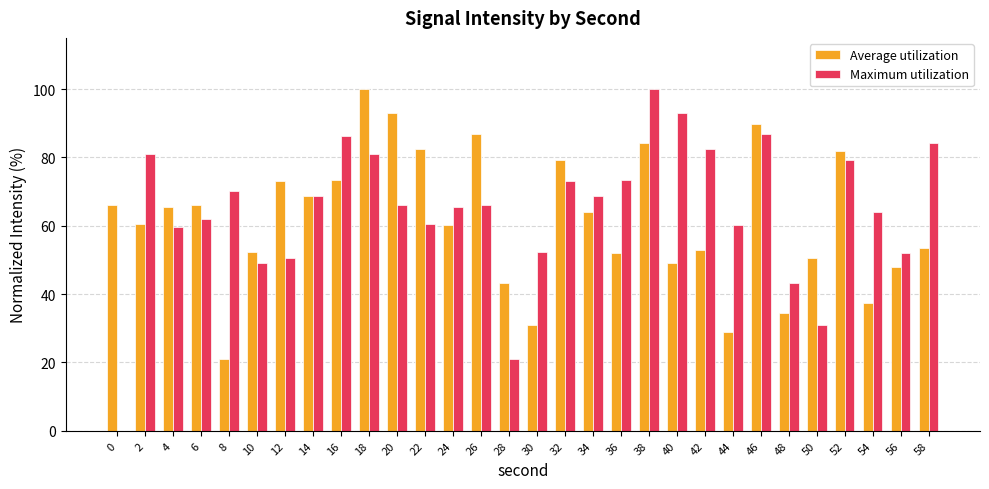

What is the sum of all Maximum utilization values?

1931.4